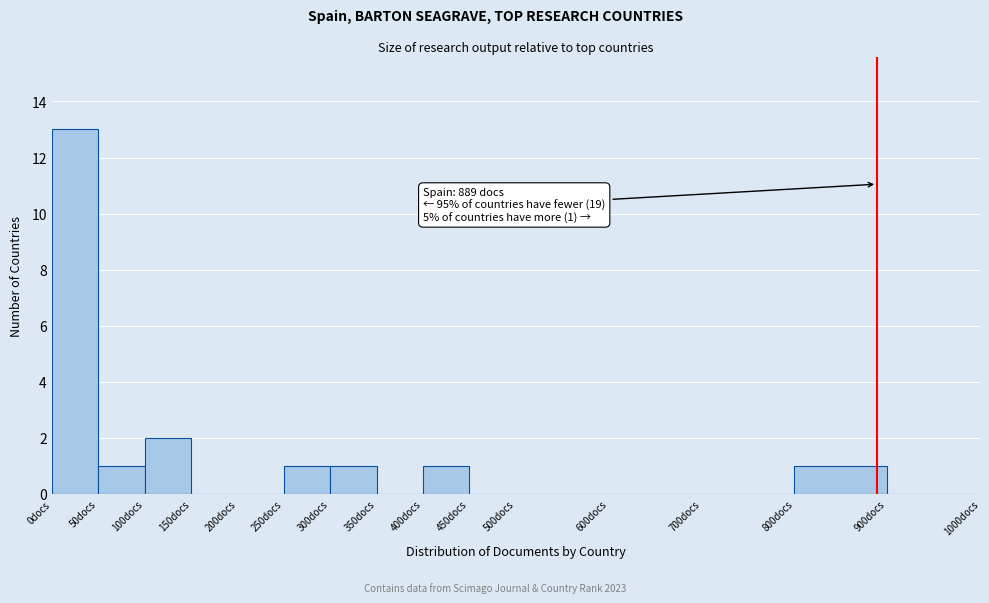

Over which range of the x-axis is the bar tallest?

0 to 50